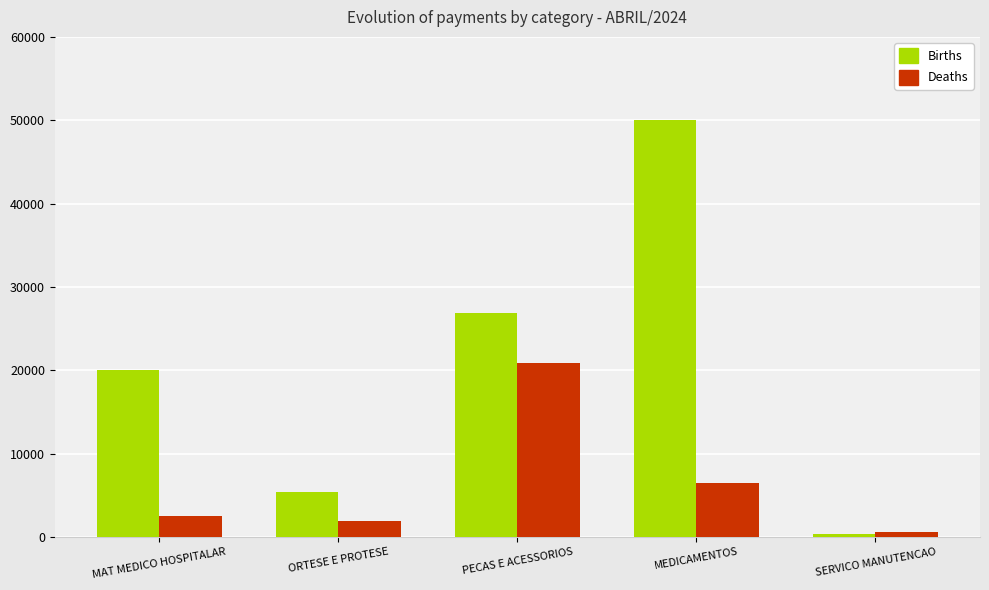

How many categories are shown in the chart?

5